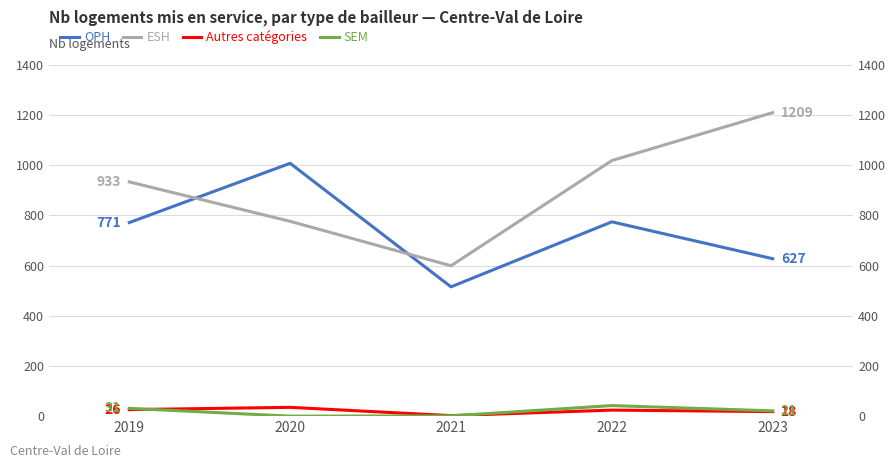

At which category does OPH reach its first local peak?

2020